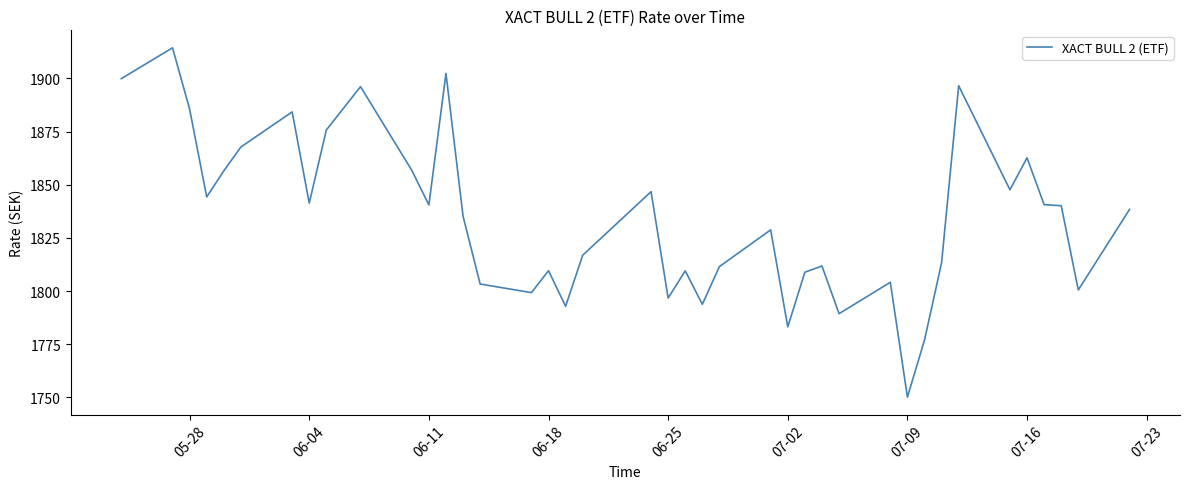

What is the minimum value shown in the chart?

1750.2